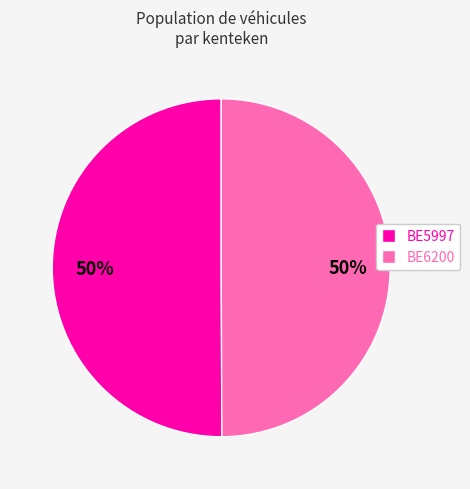

To the nearest percent, what is the average slice percentage?

50%